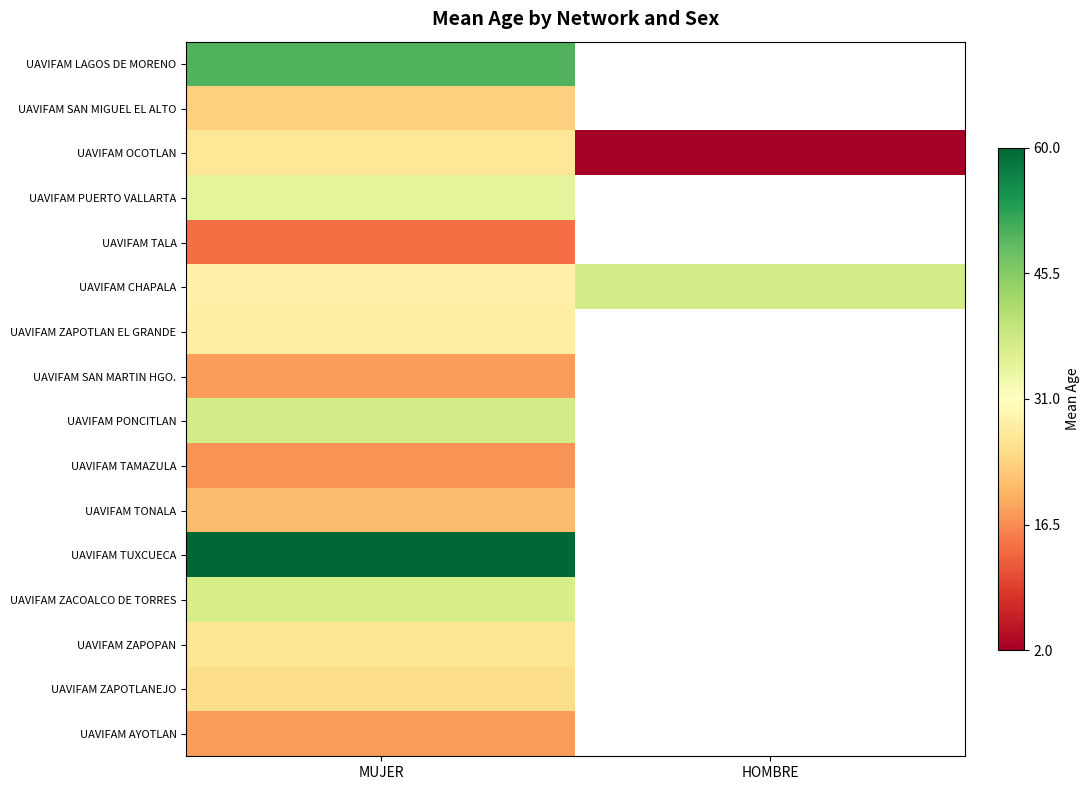

How many data points does each series have?

2